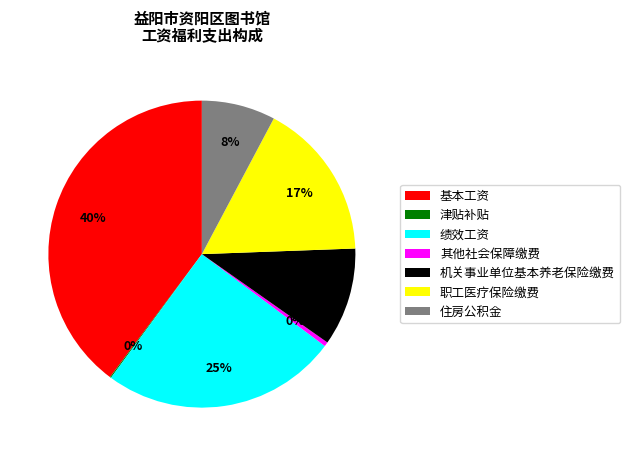

Combined, do 住房公积金 and 职工医疗保险缴费 account for over 50%?

No